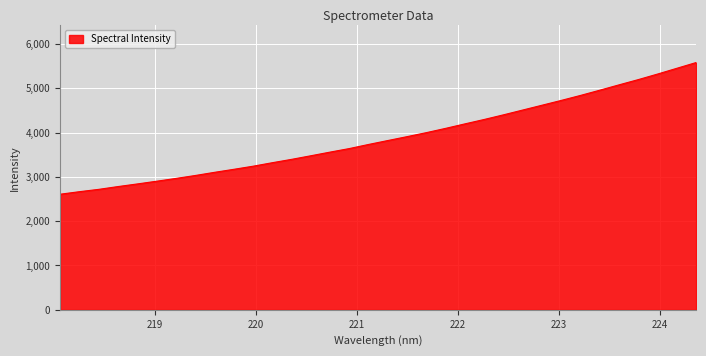

What is the maximum value shown in the chart?

5579.3